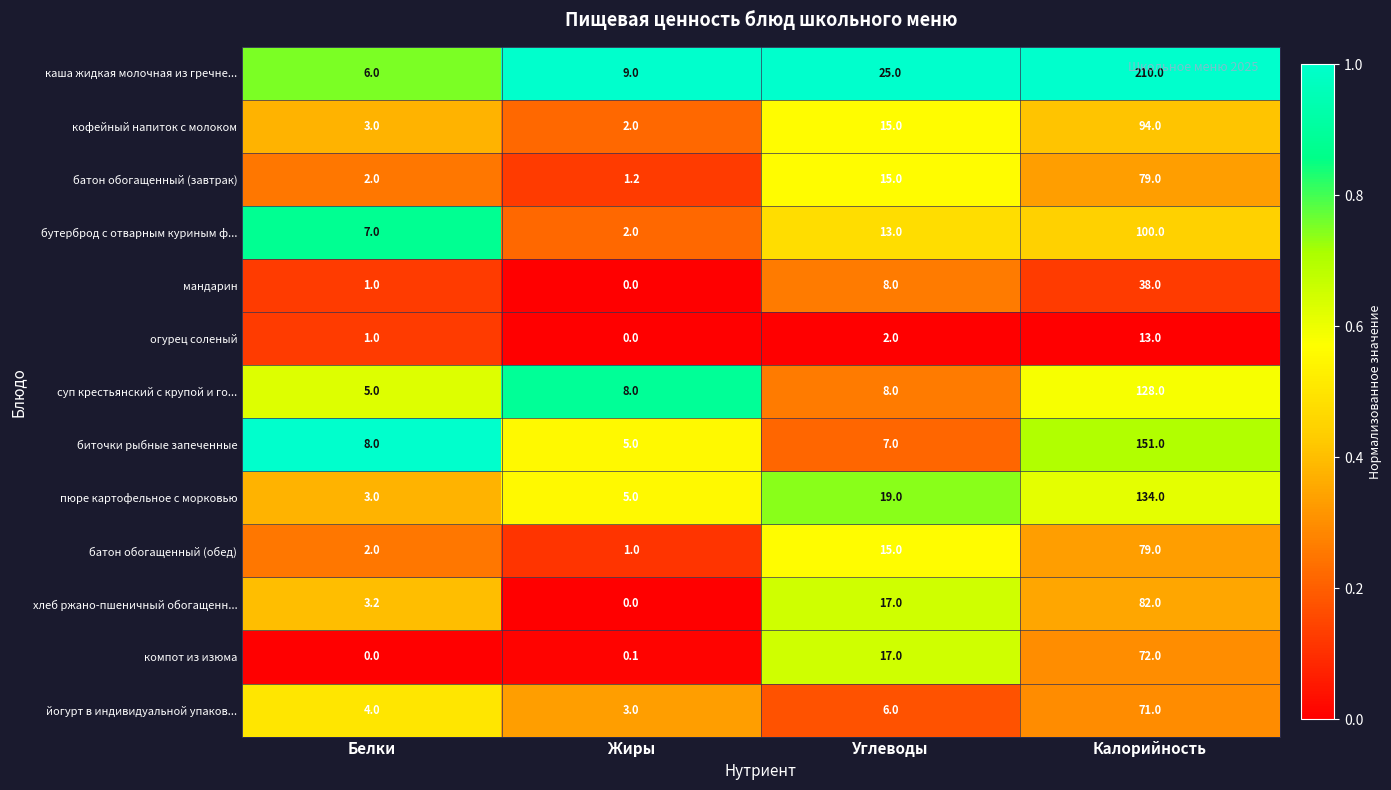

Which series has the widest spread of values?

каша жидкая молочная из гречне...